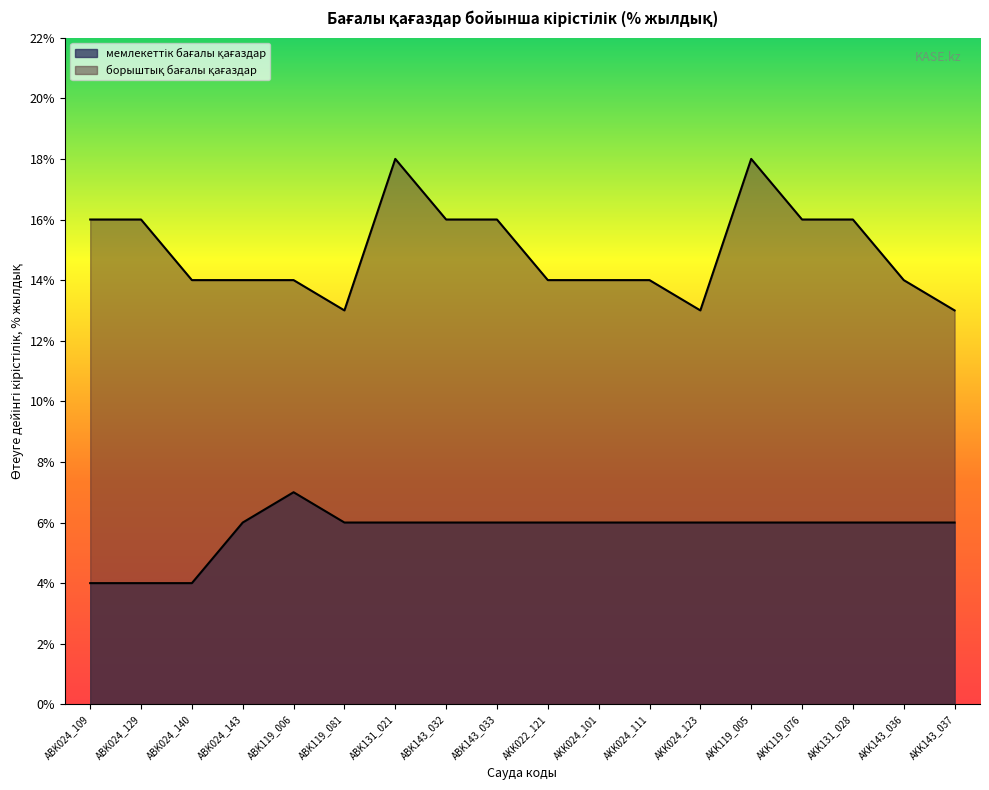

Is the value of мемлекеттік бағалы қағаздар at AKK119_005 greater than the value of борыштық бағалы қағаздар at AKK143_037?

No